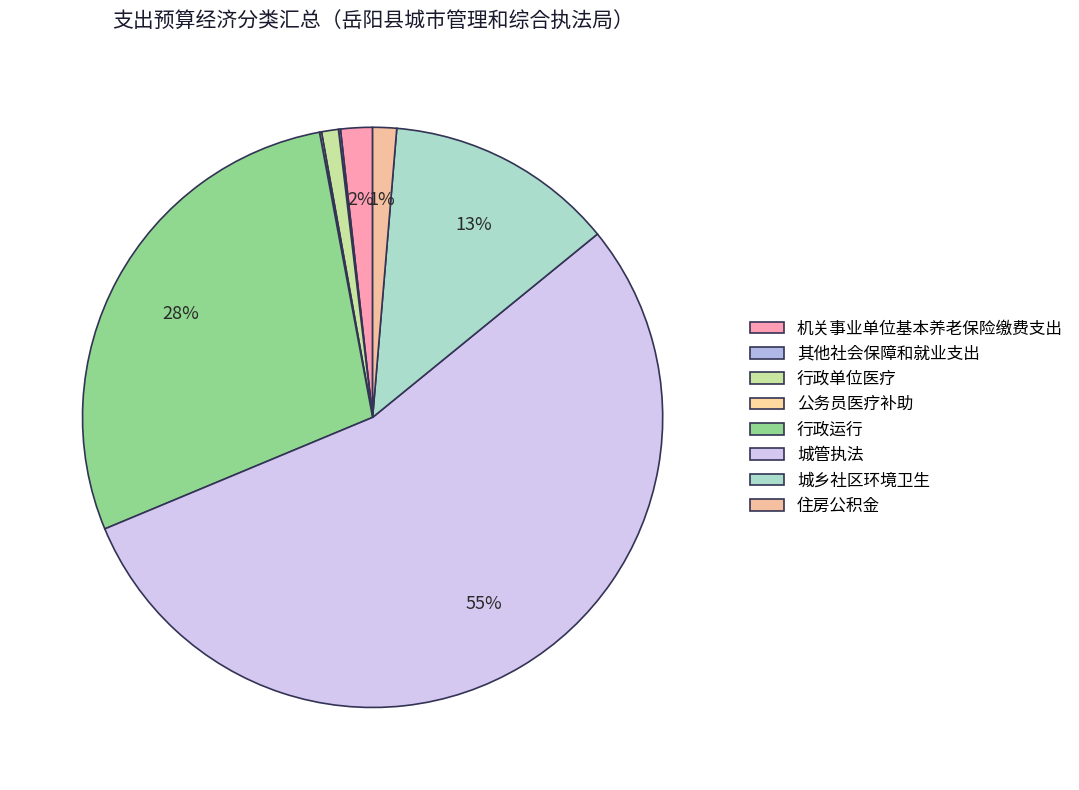

Do 行政单位医疗 and 城乡社区环境卫生 together represent more than half of the pie?

No